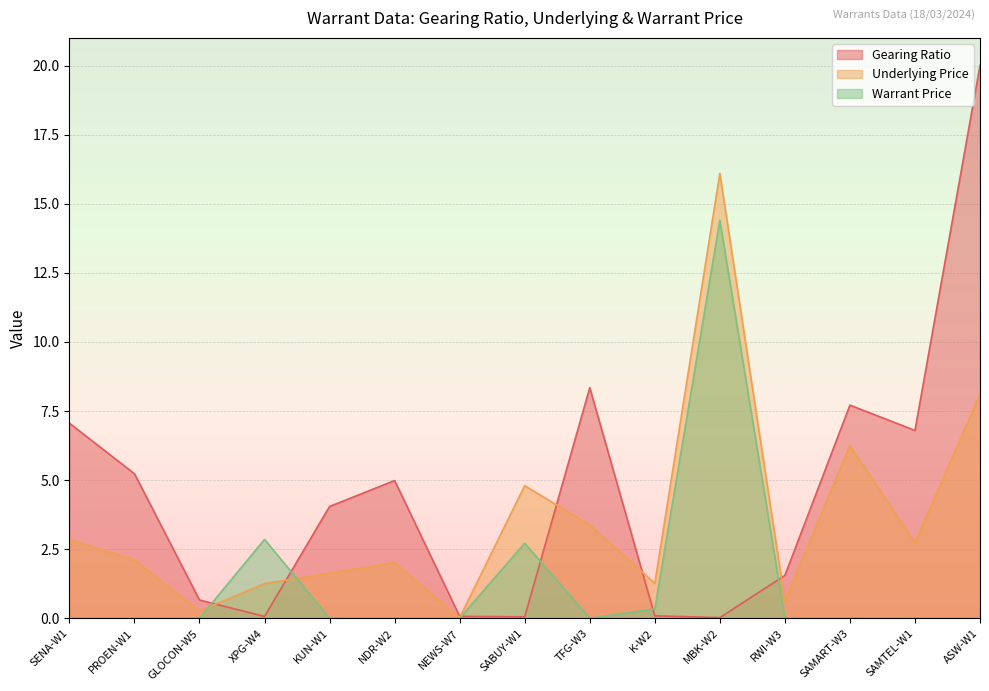

Which series changed the most between K-W2 and ASW-W1?

Gearing Ratio